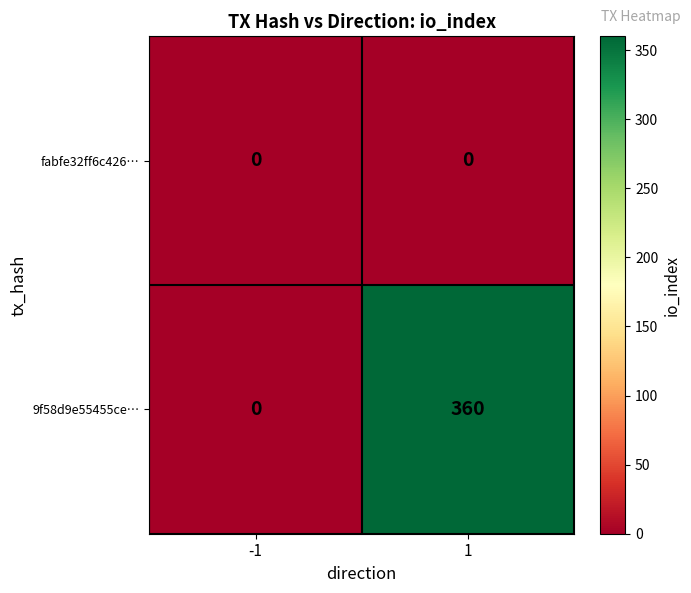

The 9f58d9e55455ce… series shows -119 at -1. True or false?

False